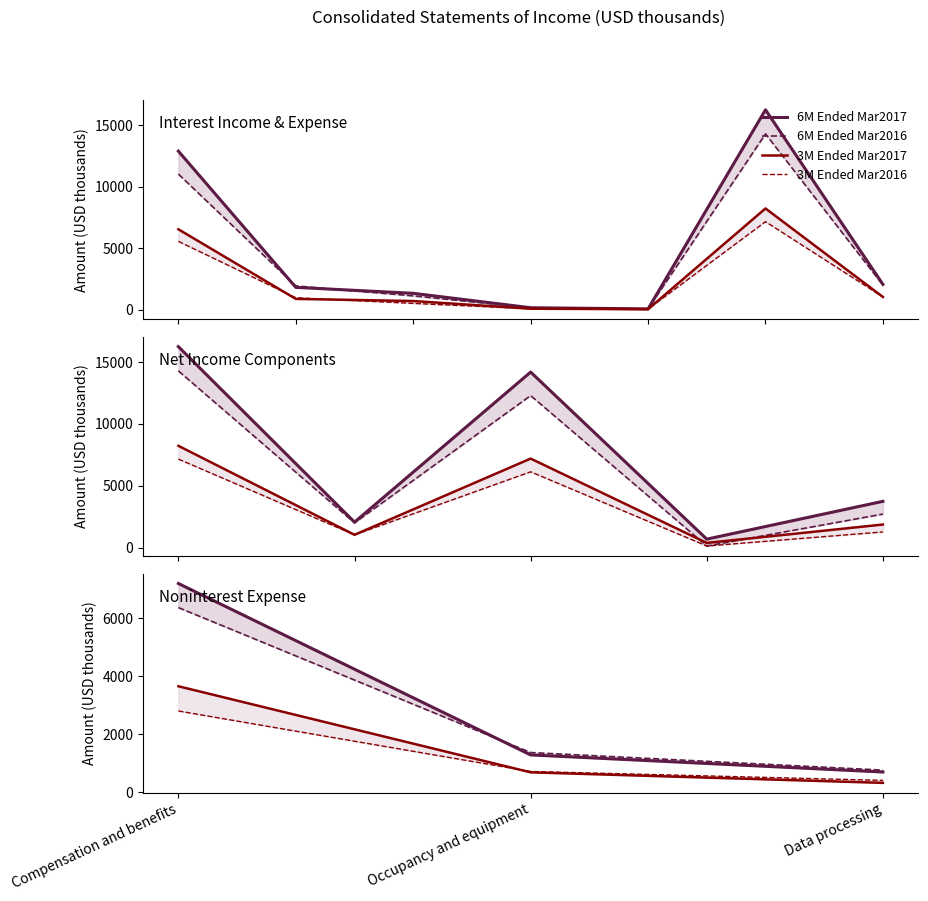

Which category has the lowest value across all series?

Data processing